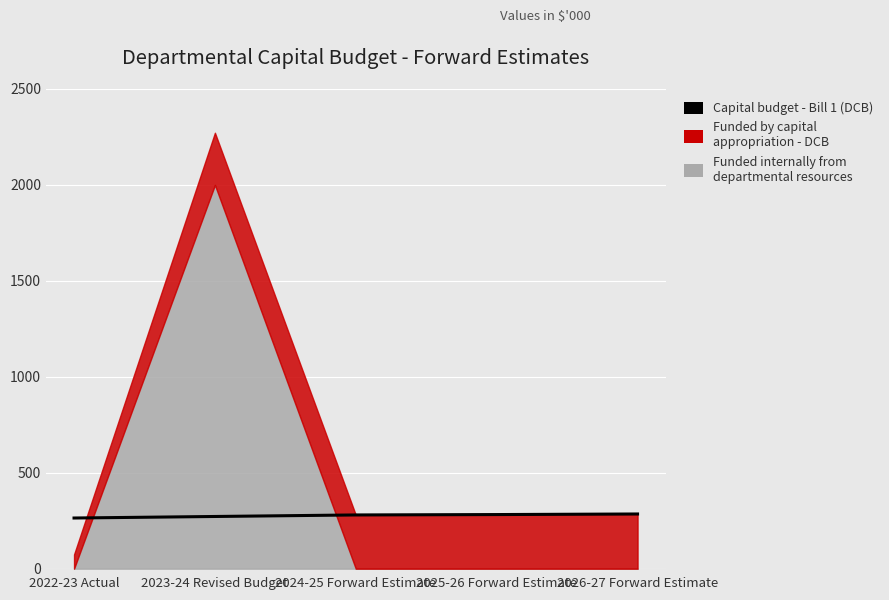

List the labels in order of value, largest first.

2026-27 Forward Estimate, 2025-26 Forward Estimate, 2024-25 Forward Estimate, 2023-24 Revised Budget, 2022-23 Actual